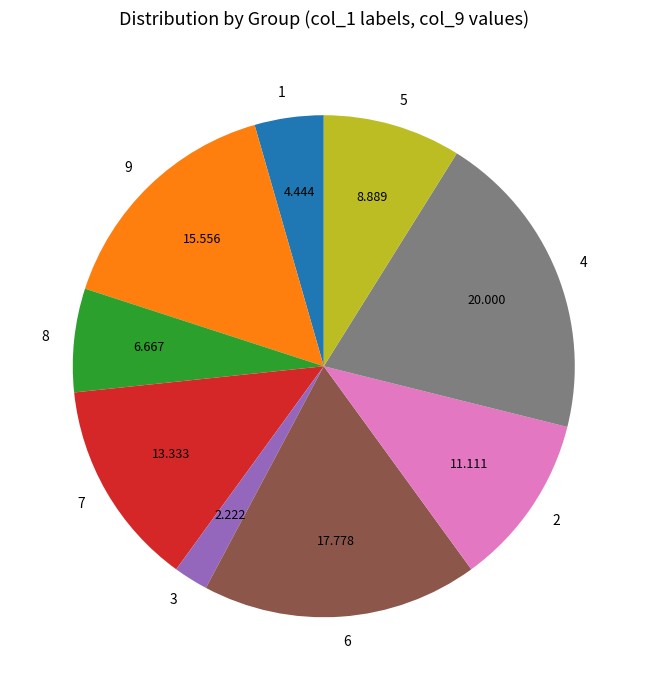

Does 2 account for over 50% of the chart?

No